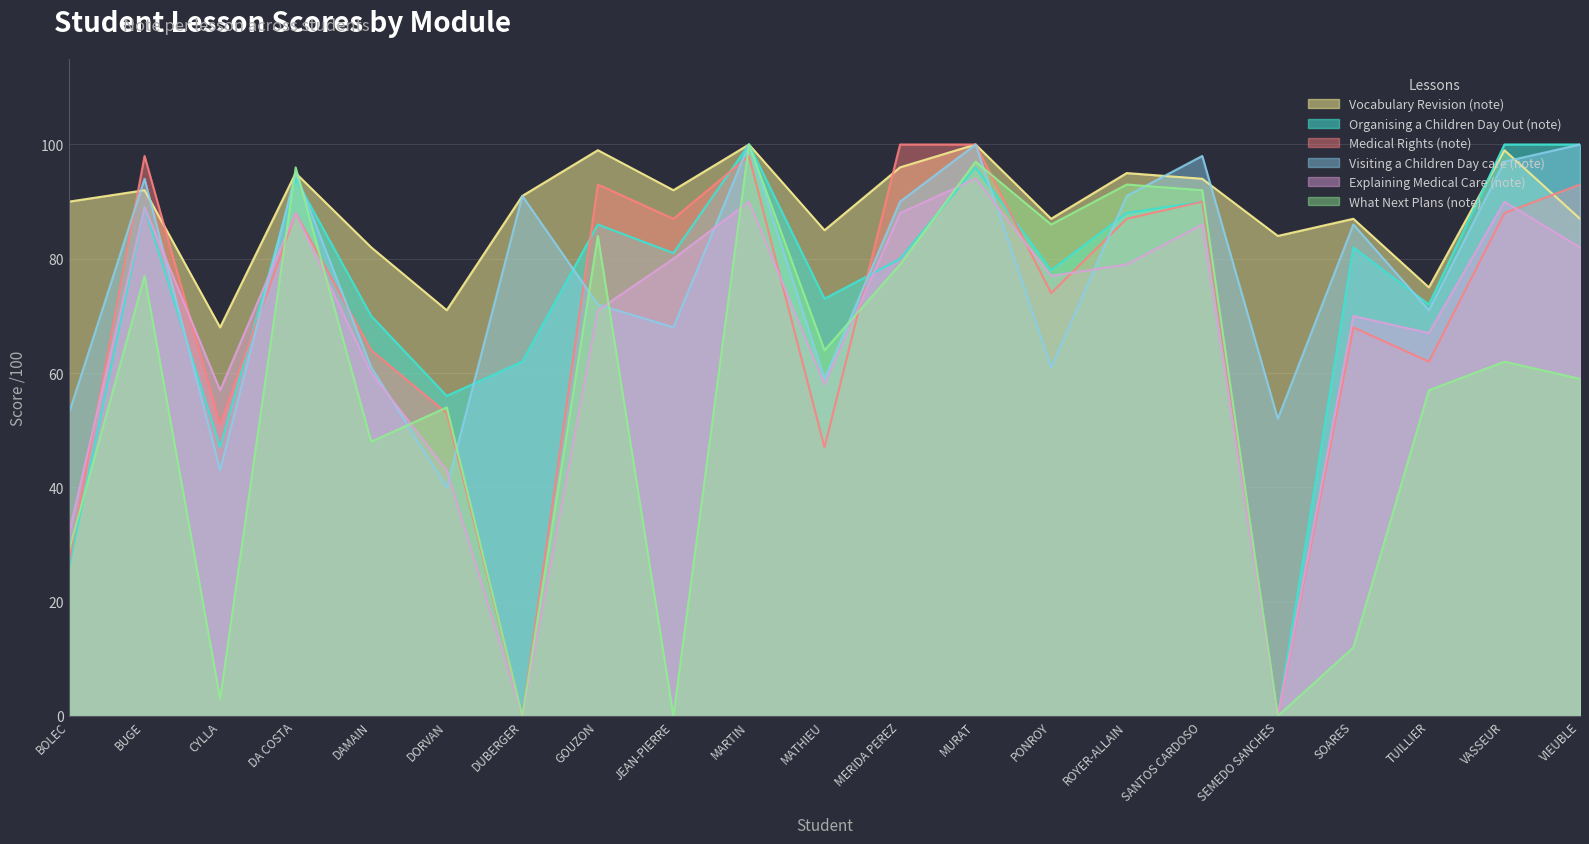

Is the value of Visiting a Children Day care (note) at BUGE greater than the value of What Next Plans (note) at VASSEUR?

Yes